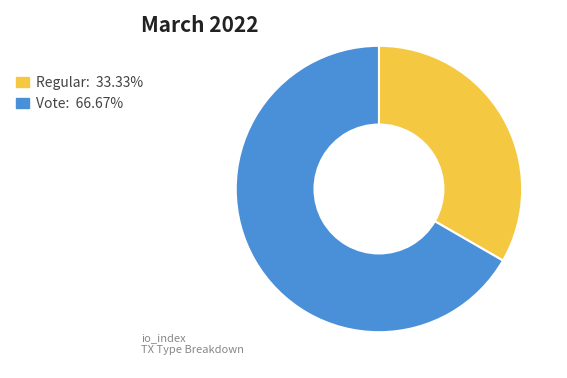

Do Regular: 33.33% and Vote: 66.67% together represent more than half of the pie?

Yes